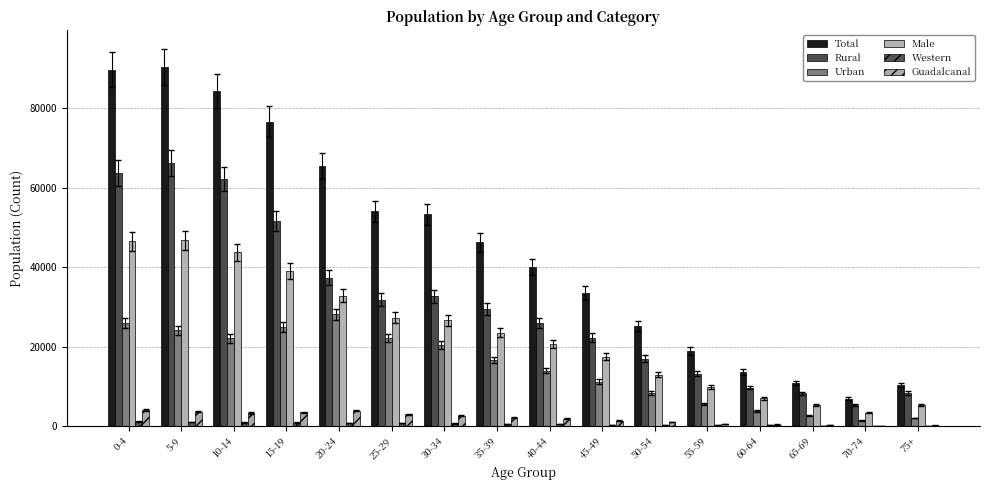

Where does the Male series first go above 23549?

0-4